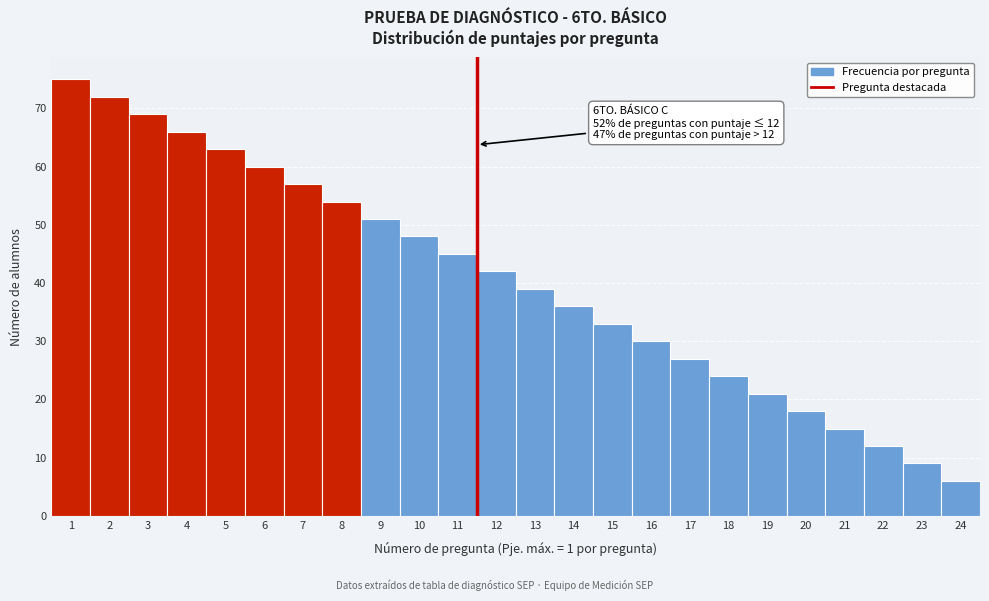

Reading right to left, transcribe all the data shown in this chart.

24=6	23=9	22=12	21=15	20=18	19=21	18=24	17=27	16=30	15=33	14=36	13=39	12=42	11=45	10=48	9=51	8=54	7=57	6=60	5=63	4=66	3=69	2=72	1=75